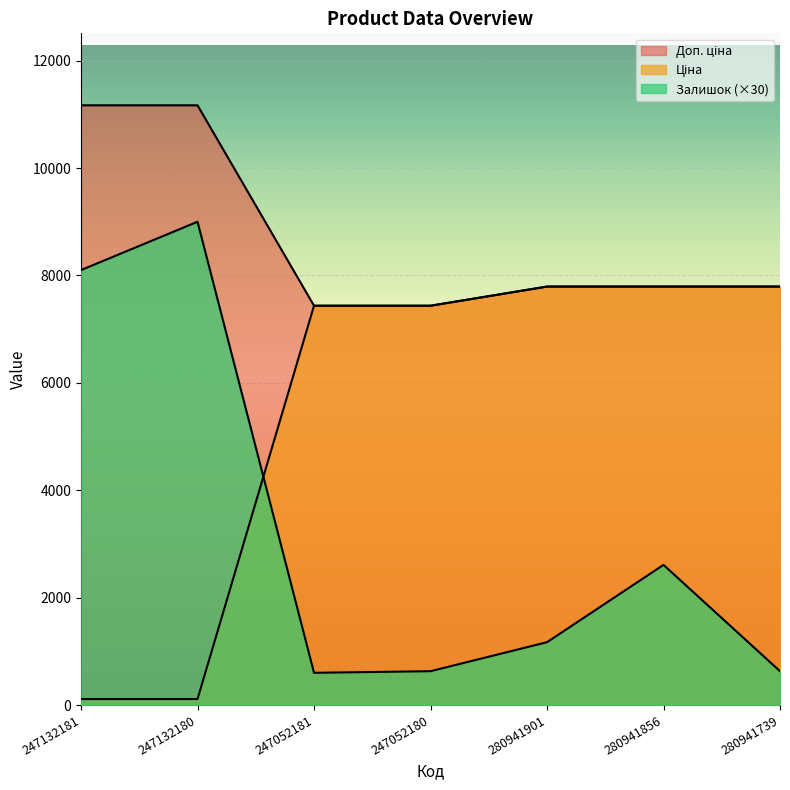

Reading right to left, extract all data points from this chart.

Залишок: 630.0	2610.0	1170.0	630.0	600.0	9000.0	8100.0
Ціна: 7792.9	7792.9	7792.9	7436.2	7436.2	111.7	111.7
Доп. ціна: 7792.9	7792.9	7792.9	7436.2	7436.2	11169.0	11169.0